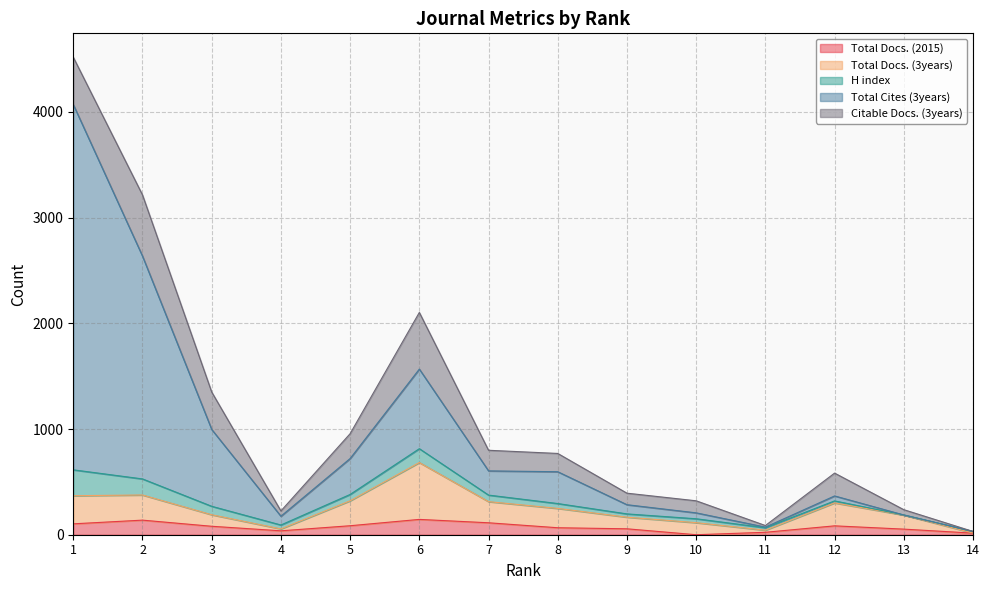

True or false: Total Docs. (3years) has a value of 55 at 4.

True